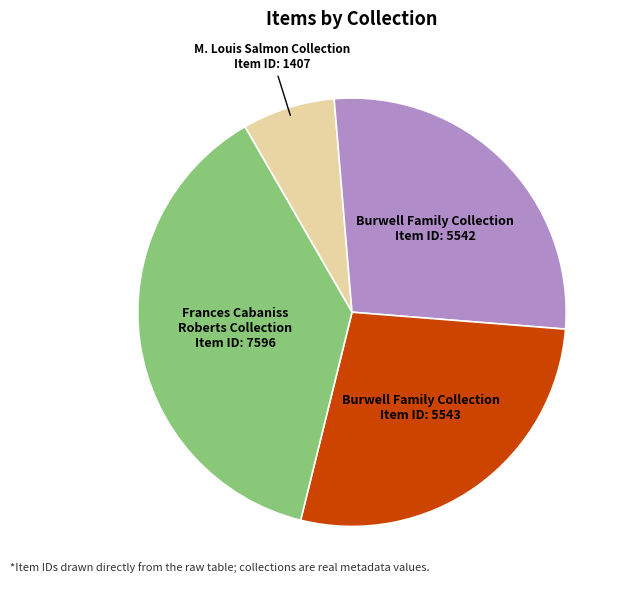

Does any single category account for the majority?

No